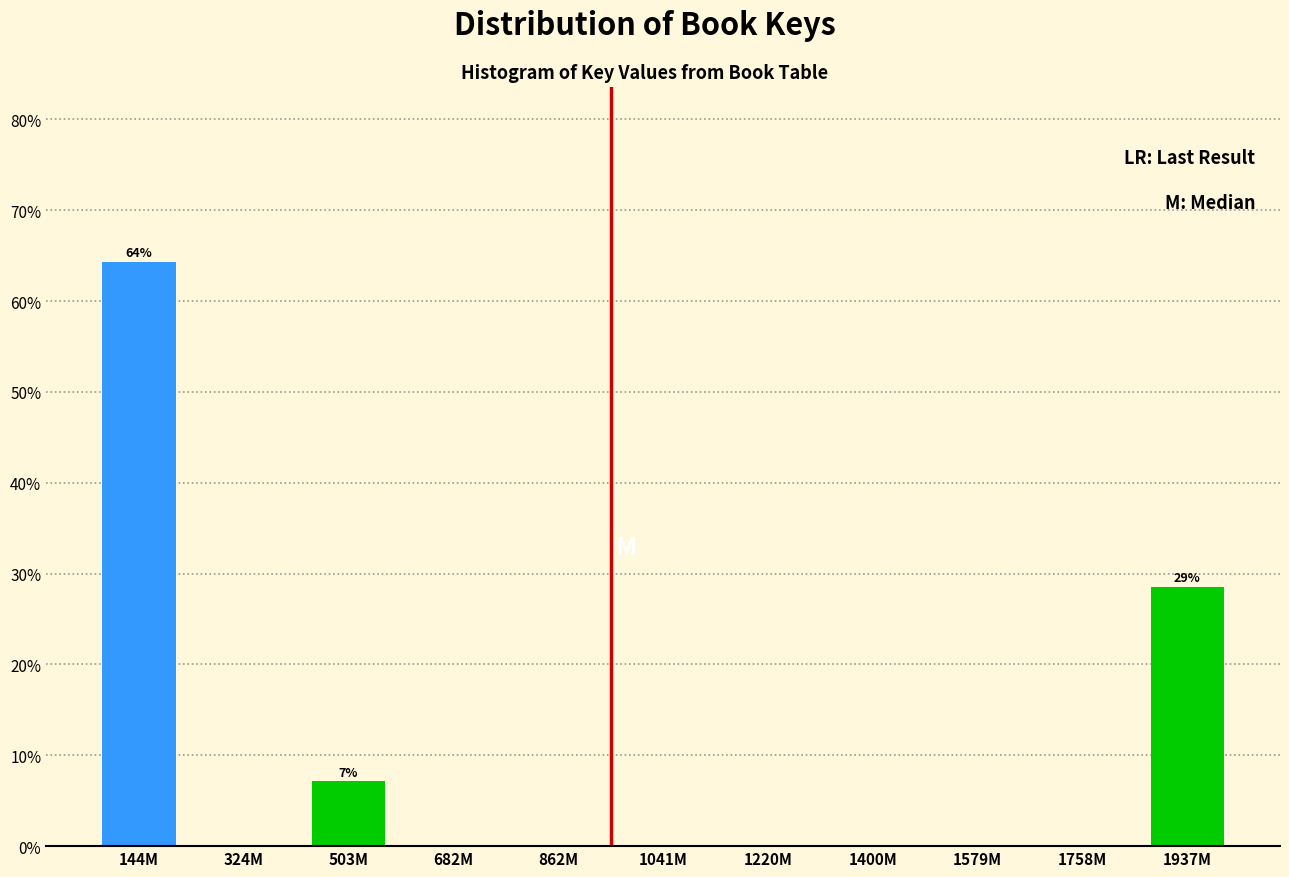

Reading right to left, what are all the values shown in this chart?

1937M=28.6	1758M=0.0	1579M=0.0	1400M=0.0	1220M=0.0	1041M=0.0	862M=0.0	682M=0.0	503M=7.1	324M=0.0	144M=64.3